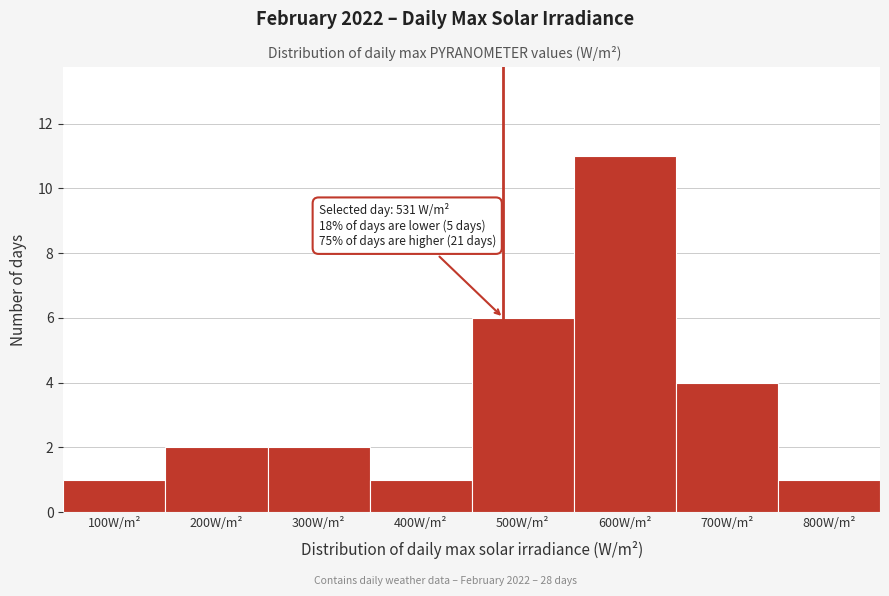

Reading right to left, what are all the values shown in this chart?

800W/m²=1	700W/m²=4	600W/m²=11	500W/m²=6	400W/m²=1	300W/m²=2	200W/m²=2	100W/m²=1